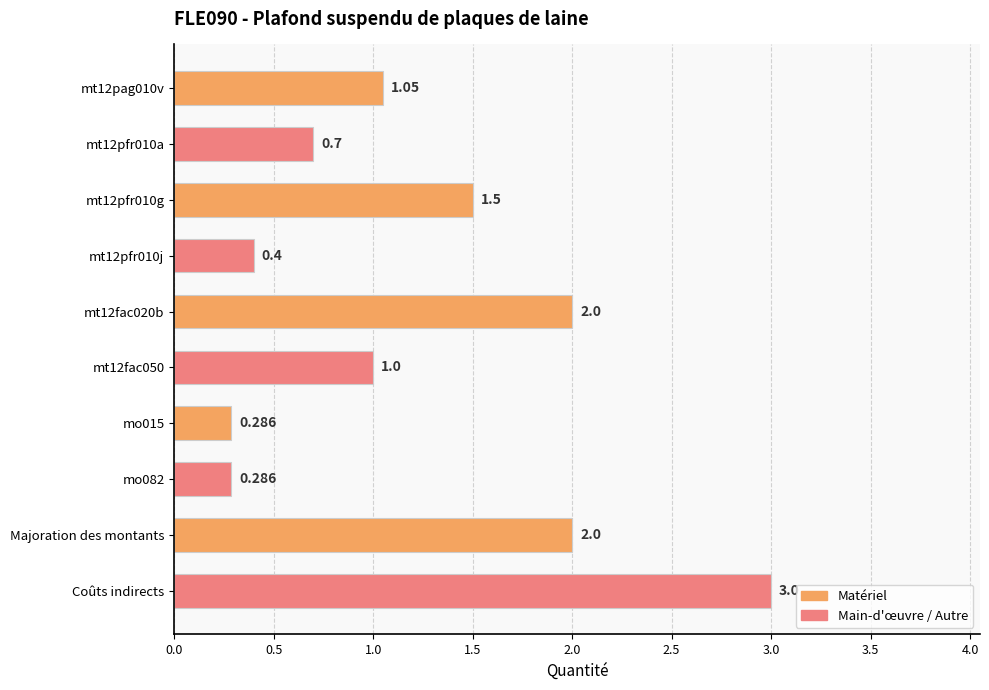

What is the difference between the maximum and minimum values?

2.7